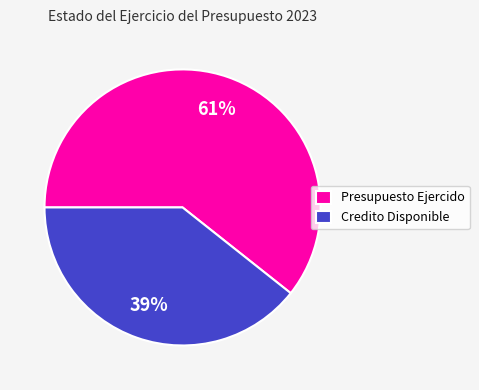

To the nearest percent, what is the combined percentage of Credito Disponible and Presupuesto Ejercido?

100%